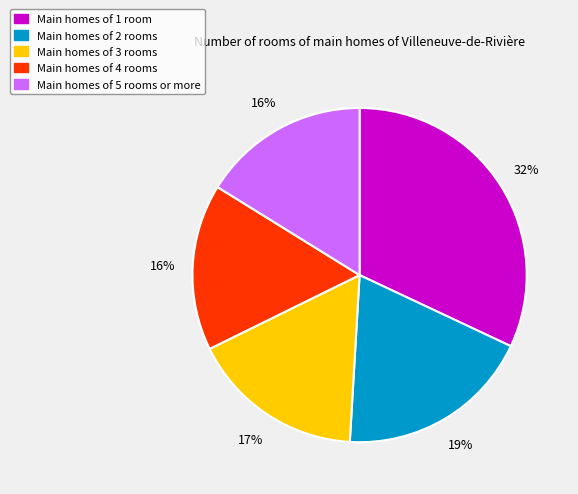

How many segments does this pie chart have?

5